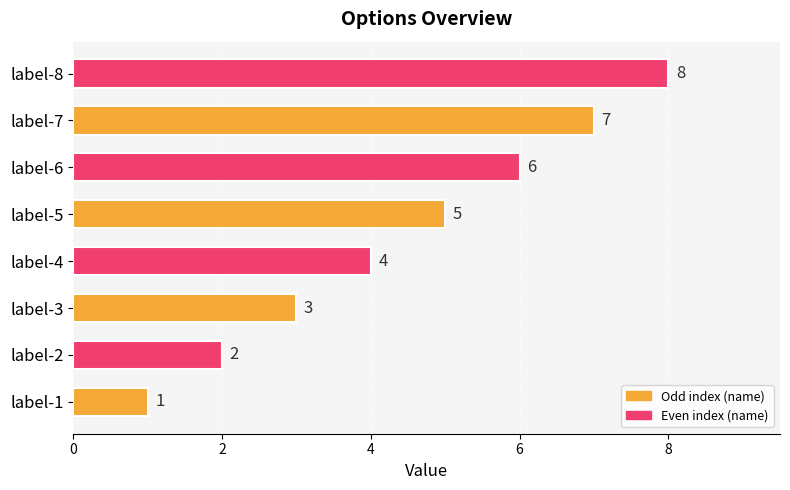

Read the value at label-7.

7